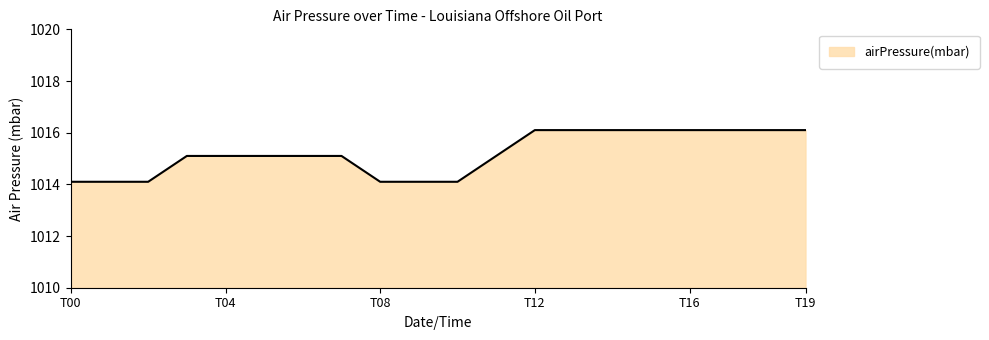

What is the greatest value displayed?

1016.1